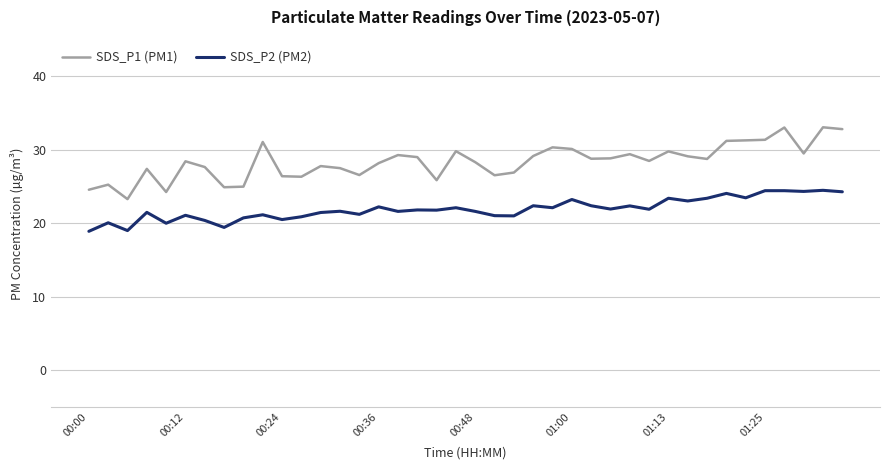

List the series in order of their overall mean, highest first.

SDS_P1 (PM1), SDS_P2 (PM2)